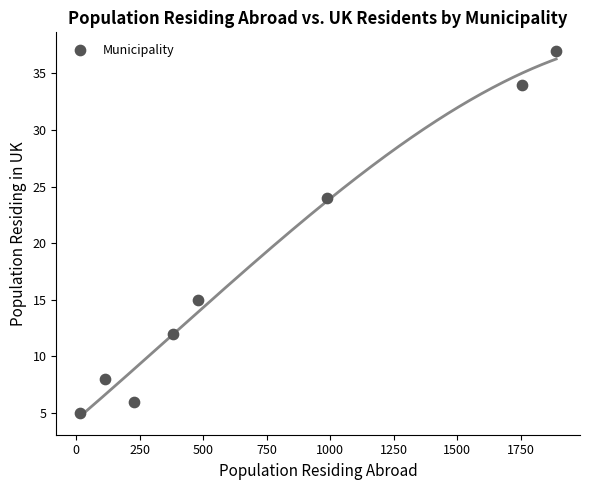

What Y value in the scatter plot is closest to 21?

24